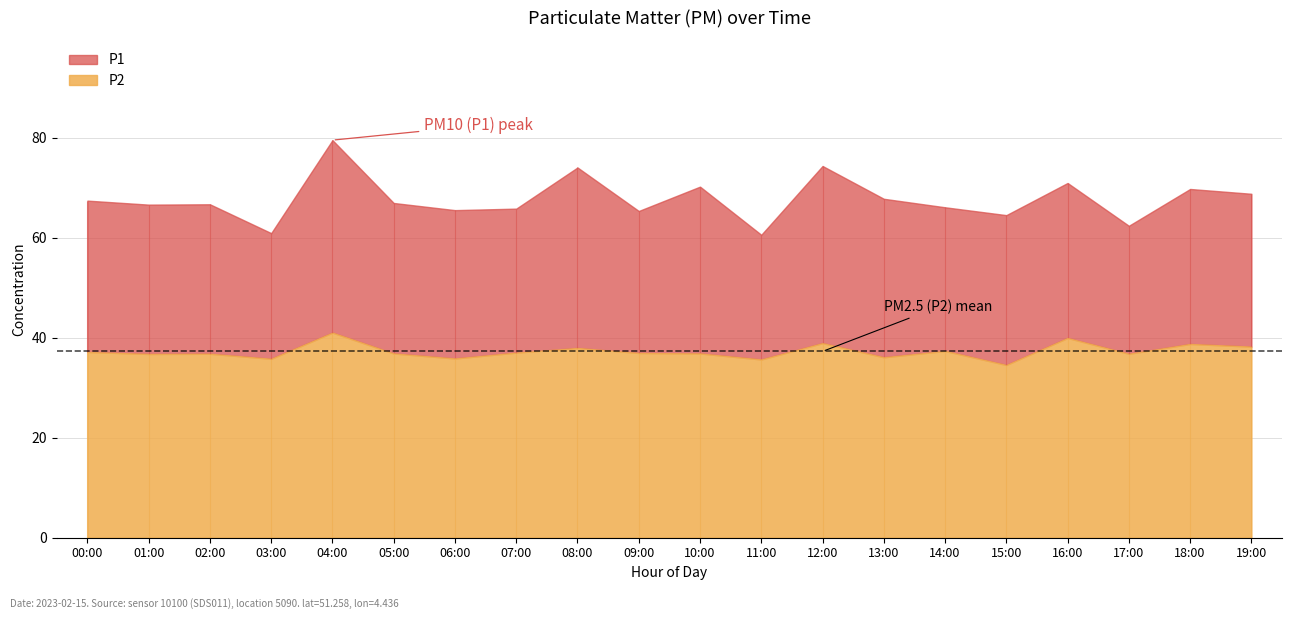

Reading left to right, list all the values displayed in this chart.

P1: 00:00=67.4	01:00=66.6	02:00=66.7	03:00=60.9	04:00=79.5	05:00=66.9	06:00=65.5	07:00=65.8	08:00=74.0	09:00=65.3	10:00=70.2	11:00=60.6	12:00=74.3	13:00=67.8	14:00=66.1	15:00=64.5	16:00=70.9	17:00=62.4	18:00=69.7	19:00=68.8
P2: 00:00=37.1	01:00=36.7	02:00=36.8	03:00=35.8	04:00=41.0	05:00=36.8	06:00=35.8	07:00=37.0	08:00=37.9	09:00=36.9	10:00=36.8	11:00=35.6	12:00=38.9	13:00=36.1	14:00=37.3	15:00=34.5	16:00=39.9	17:00=36.8	18:00=38.7	19:00=38.2